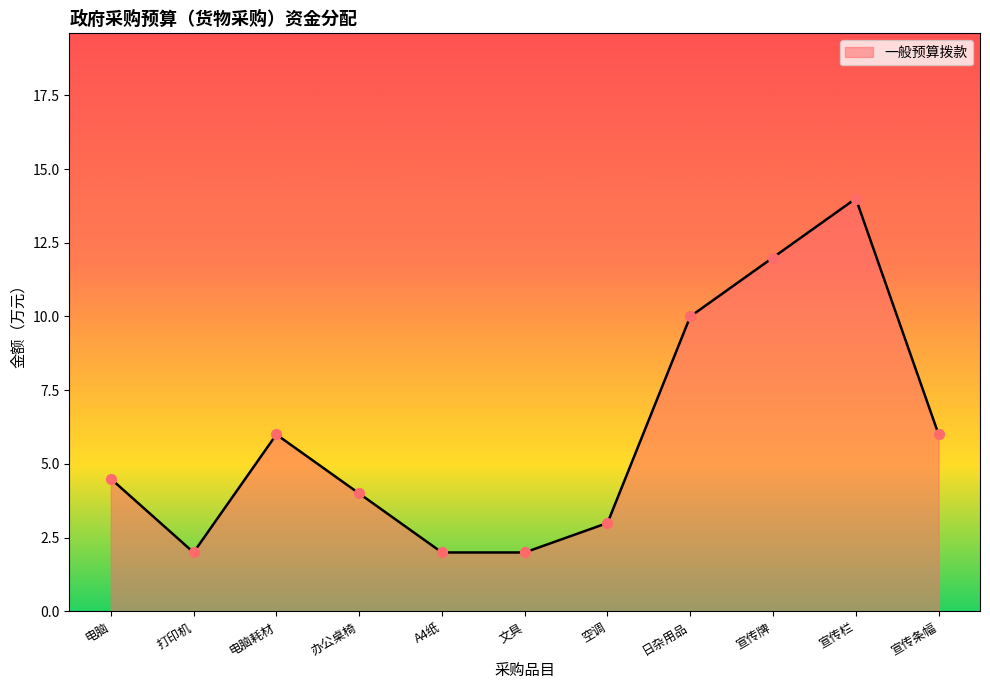

What is the change in value from 空调 to 宣传栏?

+11.0